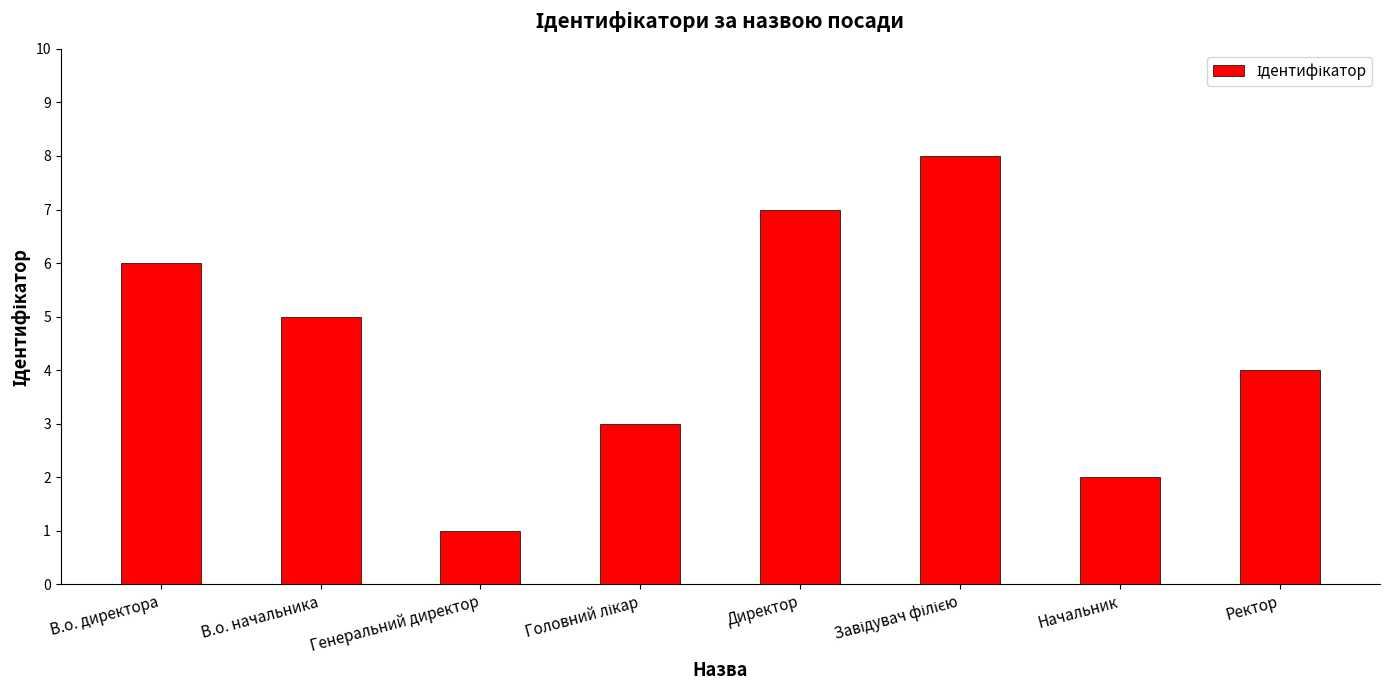

Between В.о. директора and Директор, which is larger?

Директор